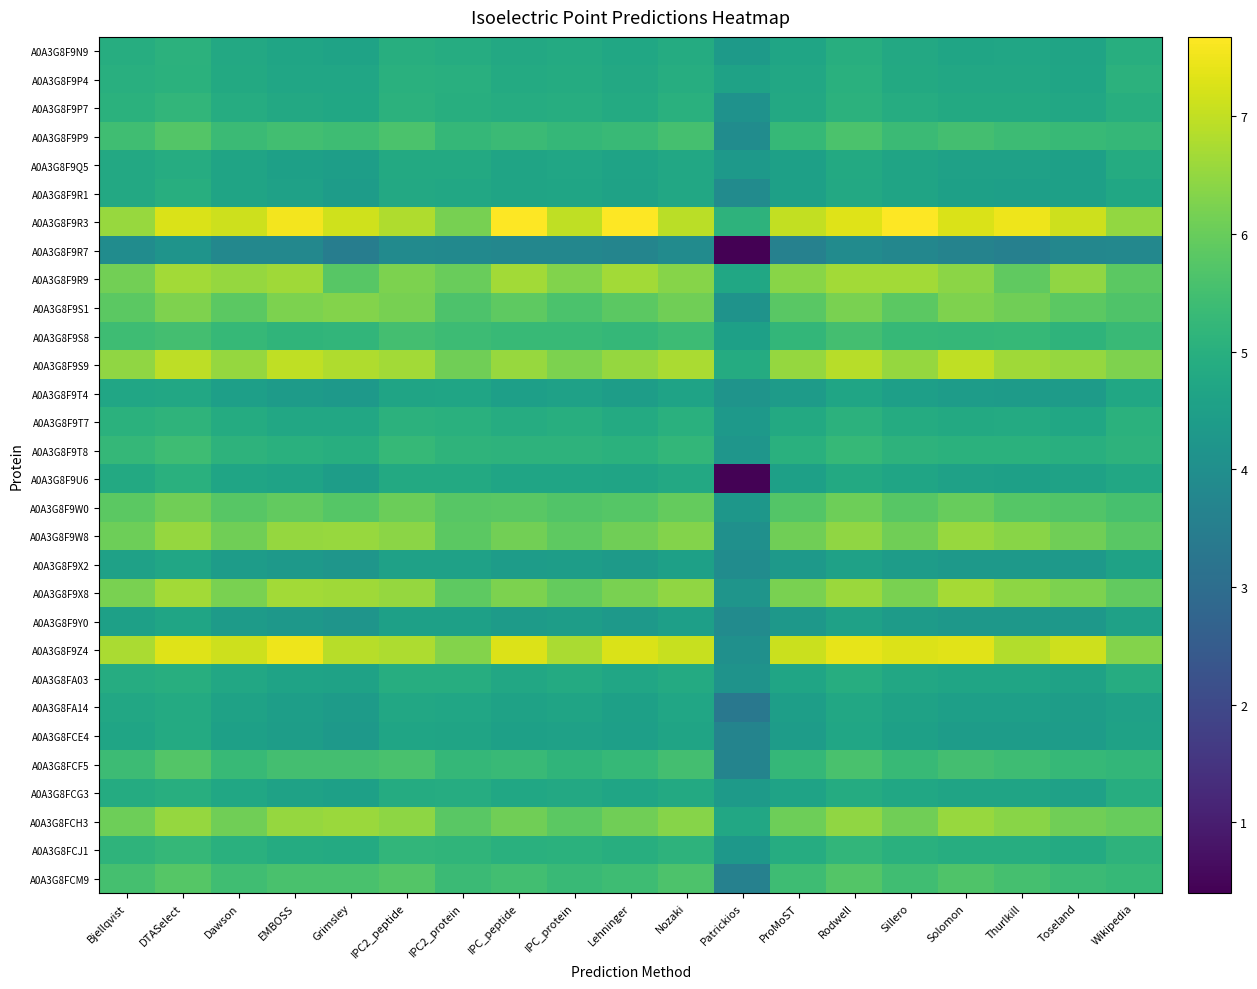

Reading left to right, list all the values displayed in this chart.

A0A3G8F9N9: Bjellqvist=4.9	DTASelect=5.1	Dawson=4.8	EMBOSS=4.7	Grimsley=4.6	IPC2_peptide=5.0	IPC2_protein=4.9	IPC_peptide=4.8	IPC_protein=4.8	Lehninger=4.7	Nozaki=4.9	Patrickios=4.4	ProMoST=4.7	Rodwell=5.0	Sillero=4.8	Solomon=4.7	Thurlkill=4.7	Toseland=4.7	Wikipedia=5.0
A0A3G8F9P4: Bjellqvist=5.0	DTASelect=5.0	Dawson=4.8	EMBOSS=4.7	Grimsley=4.7	IPC2_peptide=5.0	IPC2_protein=5.0	IPC_peptide=4.8	IPC_protein=4.9	Lehninger=4.8	Nozaki=4.9	Patrickios=4.6	ProMoST=4.7	Rodwell=5.0	Sillero=4.8	Solomon=4.8	Thurlkill=4.8	Toseland=4.7	Wikipedia=5.1
A0A3G8F9P7: Bjellqvist=5.0	DTASelect=5.2	Dawson=4.9	EMBOSS=4.8	Grimsley=4.7	IPC2_peptide=5.1	IPC2_protein=5.0	IPC_peptide=4.9	IPC_protein=4.9	Lehninger=4.9	Nozaki=5.0	Patrickios=4.1	ProMoST=4.8	Rodwell=5.1	Sillero=4.9	Solomon=4.8	Thurlkill=4.8	Toseland=4.8	Wikipedia=5.0
A0A3G8F9P9: Bjellqvist=5.4	DTASelect=5.7	Dawson=5.4	EMBOSS=5.5	Grimsley=5.4	IPC2_peptide=5.6	IPC2_protein=5.2	IPC_peptide=5.4	IPC_protein=5.2	Lehninger=5.3	Nozaki=5.5	Patrickios=3.9	ProMoST=5.3	Rodwell=5.6	Sillero=5.4	Solomon=5.5	Thurlkill=5.4	Toseland=5.3	Wikipedia=5.2
A0A3G8F9Q5: Bjellqvist=4.8	DTASelect=4.9	Dawson=4.7	EMBOSS=4.5	Grimsley=4.5	IPC2_peptide=4.8	IPC2_protein=4.8	IPC_peptide=4.7	IPC_protein=4.7	Lehninger=4.6	Nozaki=4.8	Patrickios=4.3	ProMoST=4.5	Rodwell=4.8	Sillero=4.6	Solomon=4.6	Thurlkill=4.6	Toseland=4.5	Wikipedia=4.9
A0A3G8F9R1: Bjellqvist=4.8	DTASelect=5.0	Dawson=4.6	EMBOSS=4.6	Grimsley=4.4	IPC2_peptide=4.8	IPC2_protein=4.8	IPC_peptide=4.6	IPC_protein=4.7	Lehninger=4.6	Nozaki=4.7	Patrickios=3.9	ProMoST=4.5	Rodwell=4.8	Sillero=4.6	Solomon=4.5	Thurlkill=4.5	Toseland=4.5	Wikipedia=4.7
A0A3G8F9R3: Bjellqvist=6.5	DTASelect=7.2	Dawson=7.1	EMBOSS=7.5	Grimsley=7.1	IPC2_peptide=6.8	IPC2_protein=6.2	IPC_peptide=7.7	IPC_protein=7.0	Lehninger=7.7	Nozaki=6.9	Patrickios=5.1	ProMoST=7.0	Rodwell=7.3	Sillero=7.7	Solomon=7.3	Thurlkill=7.5	Toseland=7.1	Wikipedia=6.5
A0A3G8F9R7: Bjellqvist=3.9	DTASelect=4.2	Dawson=3.8	EMBOSS=3.8	Grimsley=3.5	IPC2_peptide=3.9	IPC2_protein=3.9	IPC_peptide=3.8	IPC_protein=3.8	Lehninger=3.7	Nozaki=3.9	Patrickios=0.4	ProMoST=3.6	Rodwell=3.9	Sillero=3.8	Solomon=3.7	Thurlkill=3.6	Toseland=3.8	Wikipedia=3.8
A0A3G8F9R9: Bjellqvist=6.1	DTASelect=6.7	Dawson=6.5	EMBOSS=6.6	Grimsley=5.8	IPC2_peptide=6.2	IPC2_protein=6.0	IPC_peptide=6.7	IPC_protein=6.3	Lehninger=6.7	Nozaki=6.4	Patrickios=4.7	ProMoST=6.4	Rodwell=6.7	Sillero=6.7	Solomon=6.4	Thurlkill=5.9	Toseland=6.5	Wikipedia=5.8
A0A3G8F9S1: Bjellqvist=5.8	DTASelect=6.3	Dawson=5.8	EMBOSS=6.2	Grimsley=6.3	IPC2_peptide=6.2	IPC2_protein=5.7	IPC_peptide=5.9	IPC_protein=5.6	Lehninger=5.8	Nozaki=6.1	Patrickios=4.1	ProMoST=5.8	Rodwell=6.2	Sillero=5.8	Solomon=6.3	Thurlkill=6.1	Toseland=5.8	Wikipedia=5.7
A0A3G8F9S8: Bjellqvist=5.4	DTASelect=5.5	Dawson=5.3	EMBOSS=5.2	Grimsley=5.2	IPC2_peptide=5.5	IPC2_protein=5.4	IPC_peptide=5.3	IPC_protein=5.3	Lehninger=5.2	Nozaki=5.4	Patrickios=4.5	ProMoST=5.2	Rodwell=5.5	Sillero=5.3	Solomon=5.3	Thurlkill=5.3	Toseland=5.1	Wikipedia=5.3
A0A3G8F9S9: Bjellqvist=6.5	DTASelect=7.0	Dawson=6.5	EMBOSS=7.0	Grimsley=6.8	IPC2_peptide=6.7	IPC2_protein=6.1	IPC_peptide=6.5	IPC_protein=6.2	Lehninger=6.5	Nozaki=6.7	Patrickios=4.9	ProMoST=6.5	Rodwell=6.9	Sillero=6.5	Solomon=7.0	Thurlkill=6.6	Toseland=6.5	Wikipedia=6.3
A0A3G8F9T4: Bjellqvist=4.7	DTASelect=4.8	Dawson=4.5	EMBOSS=4.4	Grimsley=4.3	IPC2_peptide=4.7	IPC2_protein=4.7	IPC_peptide=4.5	IPC_protein=4.6	Lehninger=4.5	Nozaki=4.6	Patrickios=4.2	ProMoST=4.4	Rodwell=4.7	Sillero=4.5	Solomon=4.4	Thurlkill=4.4	Toseland=4.4	Wikipedia=4.7
A0A3G8F9T7: Bjellqvist=5.0	DTASelect=5.1	Dawson=4.9	EMBOSS=4.8	Grimsley=4.7	IPC2_peptide=5.1	IPC2_protein=5.0	IPC_peptide=4.9	IPC_protein=5.0	Lehninger=4.9	Nozaki=5.0	Patrickios=4.3	ProMoST=4.8	Rodwell=5.1	Sillero=4.9	Solomon=4.8	Thurlkill=4.8	Toseland=4.7	Wikipedia=5.0
A0A3G8F9T8: Bjellqvist=5.2	DTASelect=5.4	Dawson=5.1	EMBOSS=5.0	Grimsley=5.0	IPC2_peptide=5.3	IPC2_protein=5.1	IPC_peptide=5.1	IPC_protein=5.1	Lehninger=5.1	Nozaki=5.2	Patrickios=4.2	ProMoST=5.0	Rodwell=5.3	Sillero=5.1	Solomon=5.0	Thurlkill=5.0	Toseland=5.0	Wikipedia=5.1
A0A3G8F9U6: Bjellqvist=4.8	DTASelect=5.0	Dawson=4.7	EMBOSS=4.6	Grimsley=4.4	IPC2_peptide=4.8	IPC2_protein=4.8	IPC_peptide=4.7	IPC_protein=4.7	Lehninger=4.6	Nozaki=4.8	Patrickios=0.5	ProMoST=4.5	Rodwell=4.8	Sillero=4.7	Solomon=4.6	Thurlkill=4.5	Toseland=4.6	Wikipedia=4.8
A0A3G8F9W0: Bjellqvist=5.8	DTASelect=6.1	Dawson=5.8	EMBOSS=5.9	Grimsley=5.8	IPC2_peptide=6.0	IPC2_protein=5.8	IPC_peptide=5.8	IPC_protein=5.7	Lehninger=5.8	Nozaki=6.0	Patrickios=4.3	ProMoST=5.7	Rodwell=6.1	Sillero=5.8	Solomon=6.0	Thurlkill=5.8	Toseland=5.7	Wikipedia=5.6
A0A3G8F9W8: Bjellqvist=6.1	DTASelect=6.5	Dawson=6.1	EMBOSS=6.5	Grimsley=6.6	IPC2_peptide=6.4	IPC2_protein=5.8	IPC_peptide=6.1	IPC_protein=5.9	Lehninger=6.1	Nozaki=6.3	Patrickios=4.0	ProMoST=6.1	Rodwell=6.5	Sillero=6.1	Solomon=6.5	Thurlkill=6.4	Toseland=6.1	Wikipedia=5.8
A0A3G8F9X2: Bjellqvist=4.6	DTASelect=4.7	Dawson=4.4	EMBOSS=4.3	Grimsley=4.2	IPC2_peptide=4.6	IPC2_protein=4.6	IPC_peptide=4.4	IPC_protein=4.5	Lehninger=4.4	Nozaki=4.5	Patrickios=3.9	ProMoST=4.3	Rodwell=4.6	Sillero=4.4	Solomon=4.3	Thurlkill=4.3	Toseland=4.3	Wikipedia=4.6
A0A3G8F9X8: Bjellqvist=6.2	DTASelect=6.7	Dawson=6.2	EMBOSS=6.7	Grimsley=6.6	IPC2_peptide=6.5	IPC2_protein=5.9	IPC_peptide=6.2	IPC_protein=5.9	Lehninger=6.2	Nozaki=6.5	Patrickios=4.2	ProMoST=6.2	Rodwell=6.6	Sillero=6.2	Solomon=6.7	Thurlkill=6.4	Toseland=6.2	Wikipedia=5.9
A0A3G8F9Y0: Bjellqvist=4.5	DTASelect=4.7	Dawson=4.4	EMBOSS=4.3	Grimsley=4.2	IPC2_peptide=4.5	IPC2_protein=4.5	IPC_peptide=4.4	IPC_protein=4.4	Lehninger=4.3	Nozaki=4.5	Patrickios=3.9	ProMoST=4.3	Rodwell=4.6	Sillero=4.4	Solomon=4.3	Thurlkill=4.3	Toseland=4.3	Wikipedia=4.6
A0A3G8F9Z4: Bjellqvist=6.7	DTASelect=7.3	Dawson=7.1	EMBOSS=7.5	Grimsley=6.9	IPC2_peptide=6.8	IPC2_protein=6.3	IPC_peptide=7.3	IPC_protein=6.7	Lehninger=7.3	Nozaki=7.1	Patrickios=4.0	ProMoST=7.1	Rodwell=7.4	Sillero=7.3	Solomon=7.3	Thurlkill=6.8	Toseland=7.1	Wikipedia=6.3
A0A3G8FA03: Bjellqvist=4.9	DTASelect=5.0	Dawson=4.7	EMBOSS=4.6	Grimsley=4.6	IPC2_peptide=4.9	IPC2_protein=4.9	IPC_peptide=4.8	IPC_protein=4.8	Lehninger=4.7	Nozaki=4.9	Patrickios=4.1	ProMoST=4.7	Rodwell=4.9	Sillero=4.7	Solomon=4.7	Thurlkill=4.7	Toseland=4.6	Wikipedia=4.9
A0A3G8FA14: Bjellqvist=4.8	DTASelect=4.9	Dawson=4.6	EMBOSS=4.5	Grimsley=4.4	IPC2_peptide=4.7	IPC2_protein=4.7	IPC_peptide=4.6	IPC_protein=4.6	Lehninger=4.5	Nozaki=4.7	Patrickios=3.3	ProMoST=4.5	Rodwell=4.8	Sillero=4.6	Solomon=4.5	Thurlkill=4.5	Toseland=4.5	Wikipedia=4.6
A0A3G8FCE4: Bjellqvist=4.7	DTASelect=4.8	Dawson=4.5	EMBOSS=4.4	Grimsley=4.3	IPC2_peptide=4.7	IPC2_protein=4.6	IPC_peptide=4.5	IPC_protein=4.6	Lehninger=4.5	Nozaki=4.6	Patrickios=3.7	ProMoST=4.4	Rodwell=4.7	Sillero=4.5	Solomon=4.4	Thurlkill=4.4	Toseland=4.4	Wikipedia=4.6
A0A3G8FCF5: Bjellqvist=5.4	DTASelect=5.7	Dawson=5.3	EMBOSS=5.5	Grimsley=5.5	IPC2_peptide=5.6	IPC2_protein=5.2	IPC_peptide=5.3	IPC_protein=5.2	Lehninger=5.3	Nozaki=5.5	Patrickios=3.7	ProMoST=5.2	Rodwell=5.6	Sillero=5.3	Solomon=5.5	Thurlkill=5.4	Toseland=5.3	Wikipedia=5.2
A0A3G8FCG3: Bjellqvist=4.9	DTASelect=5.0	Dawson=4.7	EMBOSS=4.6	Grimsley=4.5	IPC2_peptide=4.9	IPC2_protein=4.9	IPC_peptide=4.7	IPC_protein=4.8	Lehninger=4.7	Nozaki=4.8	Patrickios=4.4	ProMoST=4.6	Rodwell=4.9	Sillero=4.7	Solomon=4.6	Thurlkill=4.6	Toseland=4.6	Wikipedia=4.9
A0A3G8FCH3: Bjellqvist=6.1	DTASelect=6.5	Dawson=6.1	EMBOSS=6.5	Grimsley=6.6	IPC2_peptide=6.4	IPC2_protein=5.8	IPC_peptide=6.1	IPC_protein=5.8	Lehninger=6.1	Nozaki=6.3	Patrickios=4.7	ProMoST=6.1	Rodwell=6.5	Sillero=6.1	Solomon=6.5	Thurlkill=6.4	Toseland=6.1	Wikipedia=6.0
A0A3G8FCJ1: Bjellqvist=5.1	DTASelect=5.2	Dawson=5.0	EMBOSS=4.9	Grimsley=4.9	IPC2_peptide=5.2	IPC2_protein=5.2	IPC_peptide=5.0	IPC_protein=5.1	Lehninger=5.0	Nozaki=5.1	Patrickios=4.3	ProMoST=4.9	Rodwell=5.2	Sillero=5.0	Solomon=4.9	Thurlkill=4.9	Toseland=4.8	Wikipedia=5.1
A0A3G8FCM9: Bjellqvist=5.5	DTASelect=5.8	Dawson=5.4	EMBOSS=5.6	Grimsley=5.6	IPC2_peptide=5.7	IPC2_protein=5.4	IPC_peptide=5.5	IPC_protein=5.3	Lehninger=5.4	Nozaki=5.6	Patrickios=3.6	ProMoST=5.4	Rodwell=5.7	Sillero=5.4	Solomon=5.7	Thurlkill=5.5	Toseland=5.4	Wikipedia=5.3